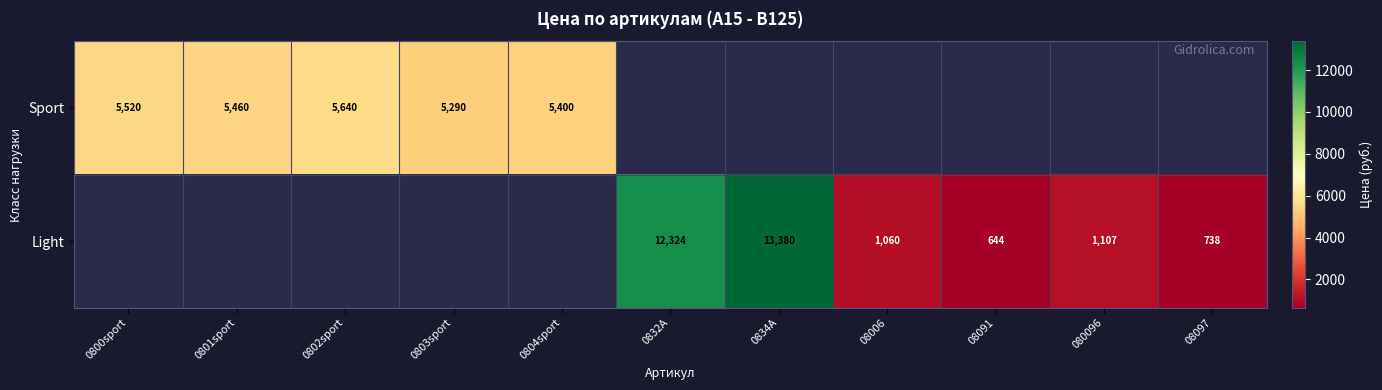

Which label corresponds to the largest value in the chart?

0834A